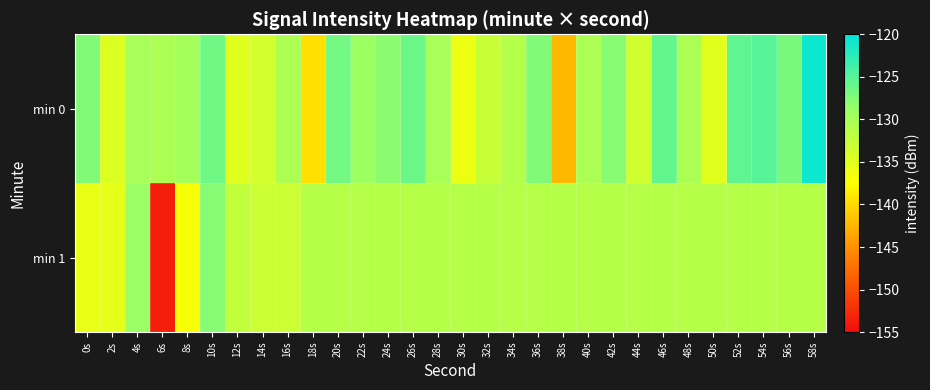

Reading left to right, list all the values displayed in this chart.

min 0: 0s=-127.4	2s=-134.5	4s=-130.1	6s=-130.4	8s=-129.7	10s=-126.5	12s=-134.9	14s=-133.8	16s=-130.4	18s=-139.6	20s=-126.6	22s=-129.1	24s=-128.0	26s=-126.2	28s=-130.1	30s=-135.9	32s=-132.8	34s=-131.2	36s=-127.5	38s=-142.4	40s=-130.4	42s=-127.7	44s=-133.5	46s=-125.7	48s=-130.3	50s=-135.0	52s=-125.6	54s=-124.9	56s=-126.8	58s=-120.8
min 1: 0s=-135.7	2s=-135.3	4s=-128.8	6s=-153.5	8s=-136.8	10s=-127.7	12s=-132.2	14s=-133.0	16s=-133.1	18s=-131.2	20s=-131.2	22s=-131.2	24s=-131.2	26s=-131.2	28s=-131.2	30s=-131.2	32s=-131.2	34s=-131.2	36s=-131.2	38s=-131.2	40s=-131.2	42s=-131.2	44s=-131.2	46s=-131.2	48s=-131.2	50s=-131.2	52s=-131.2	54s=-131.2	56s=-131.2	58s=-131.2